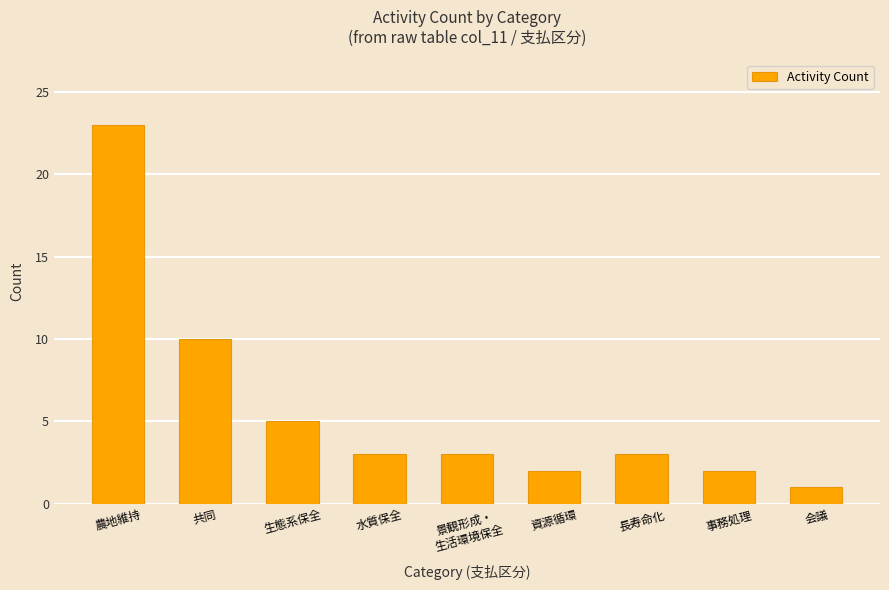

What is the average value?

6